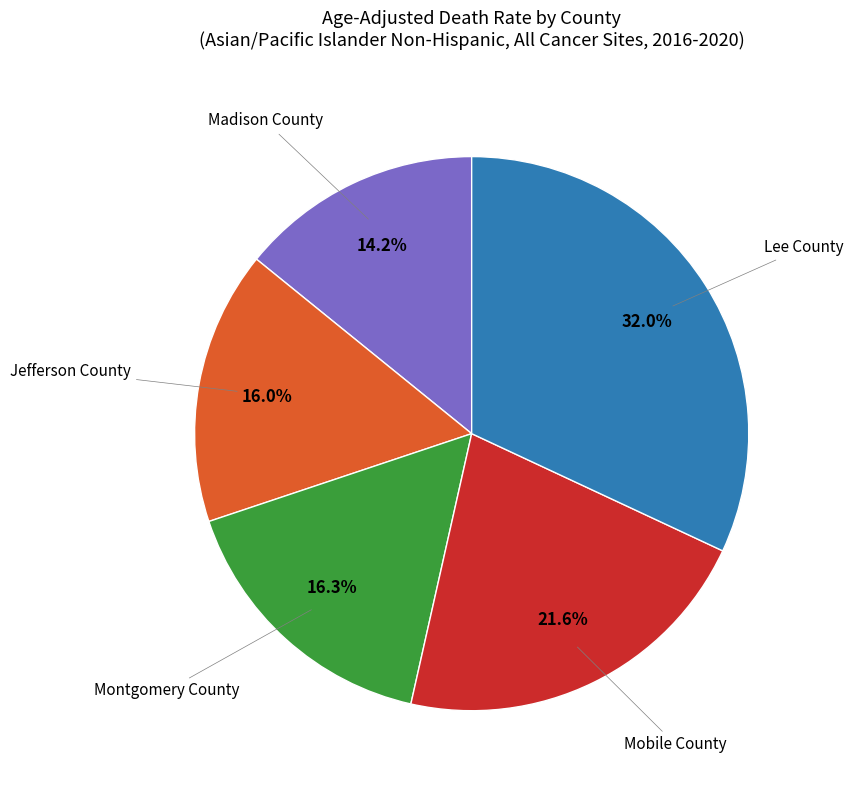

Is there a majority slice in this chart?

No